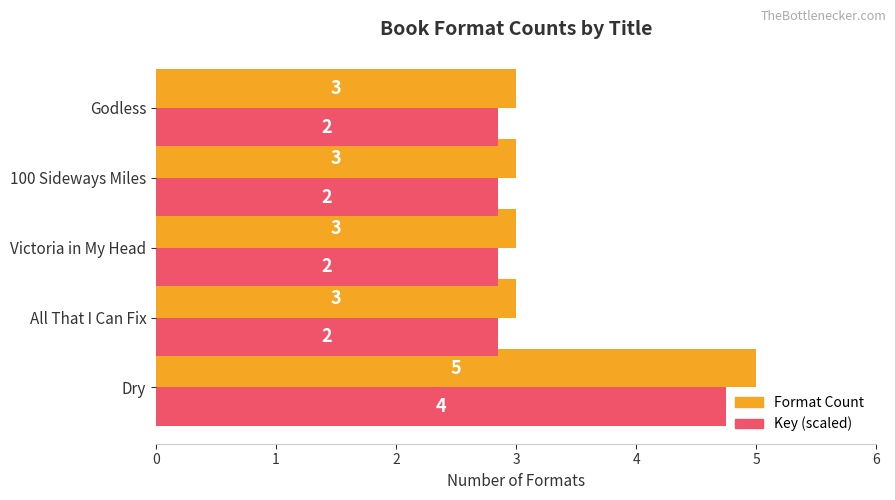

The value of Format Count at Victoria in My Head is 2.0. True or false?

False